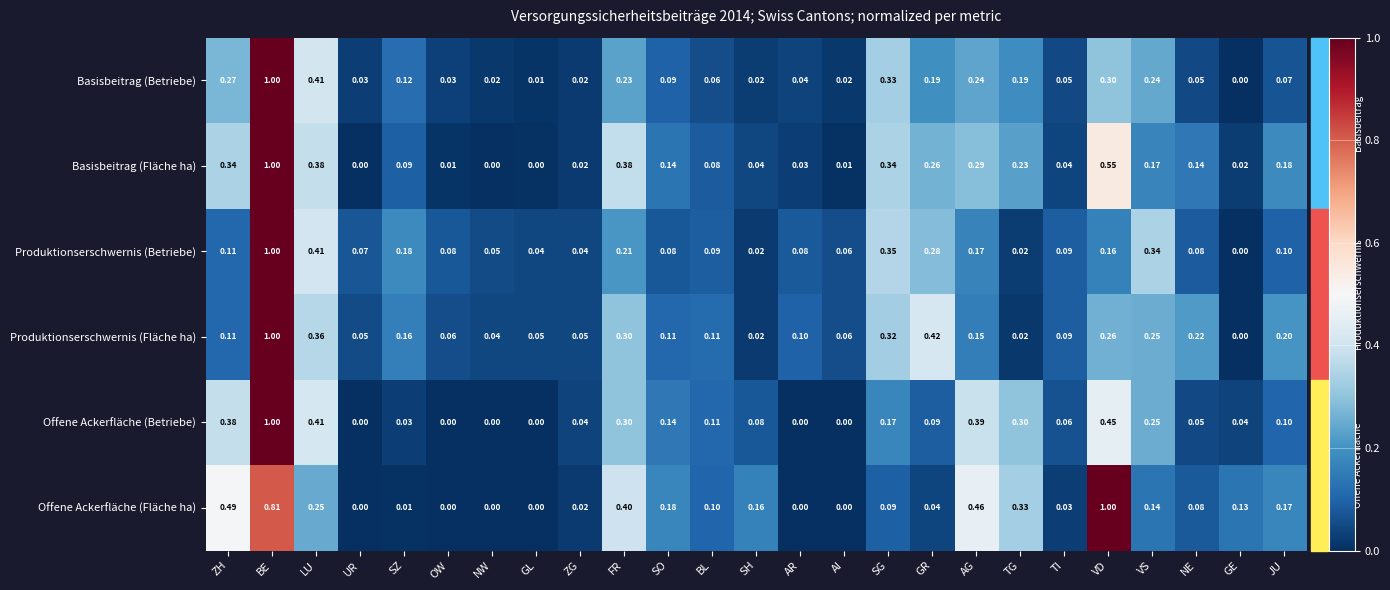

Which series changed the most between BE and VD?

Produktionserschwernis (Betriebe)